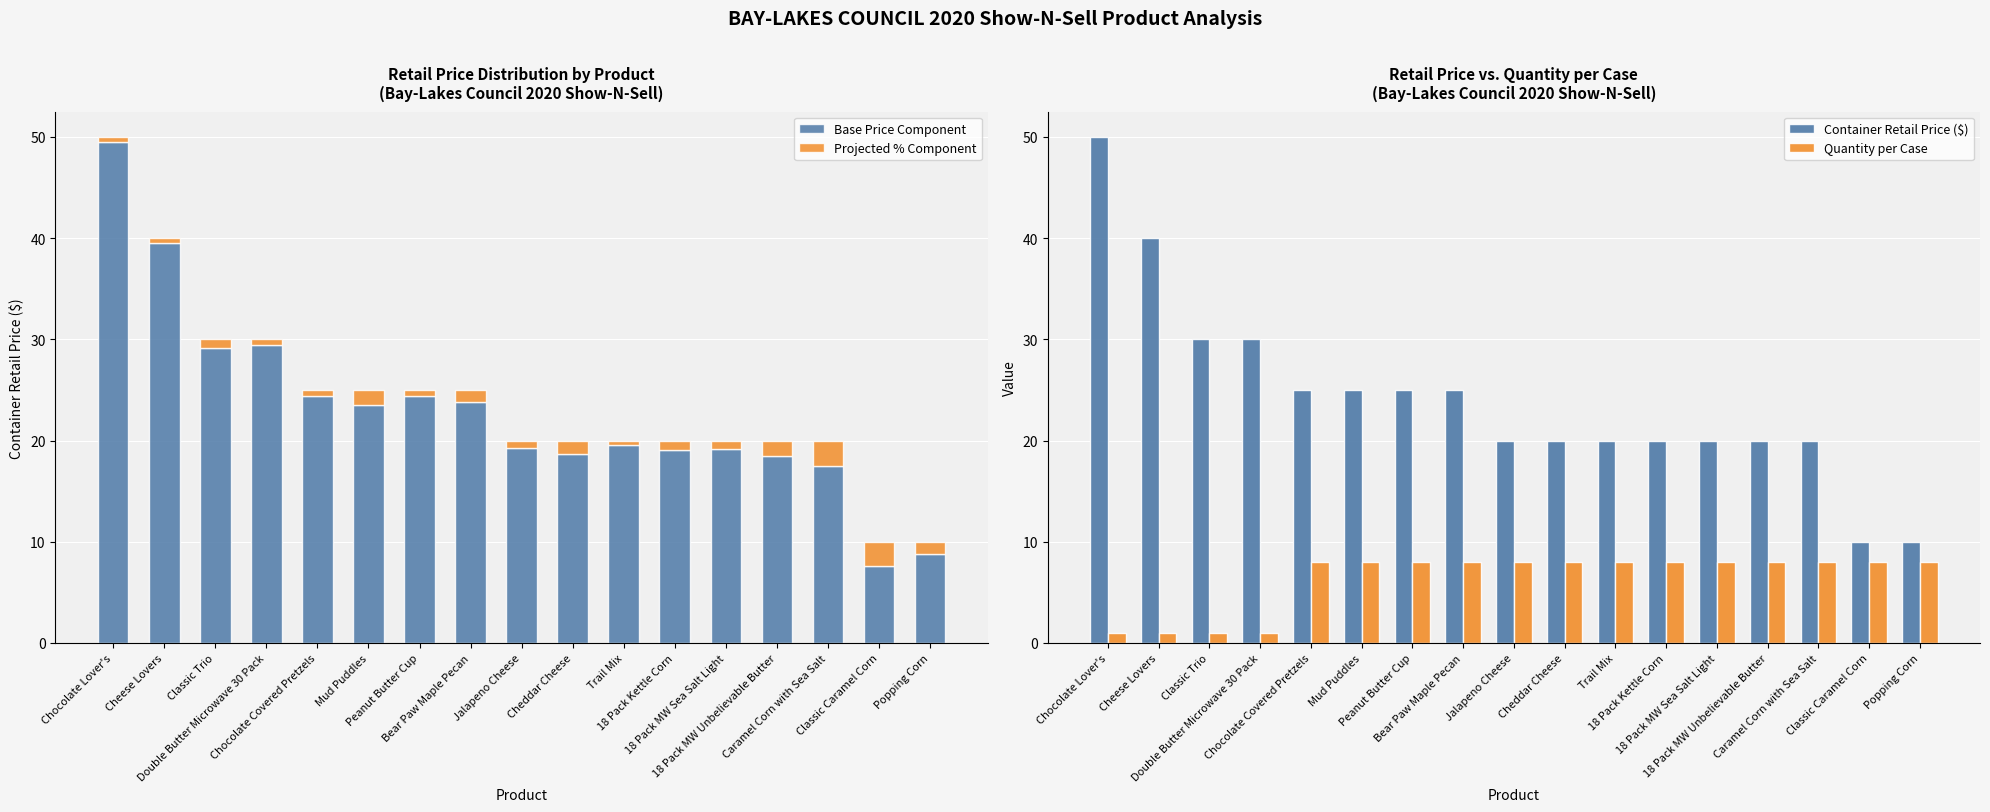

What is the difference between the second highest and second lowest values in the Base Price Component series?

30.7